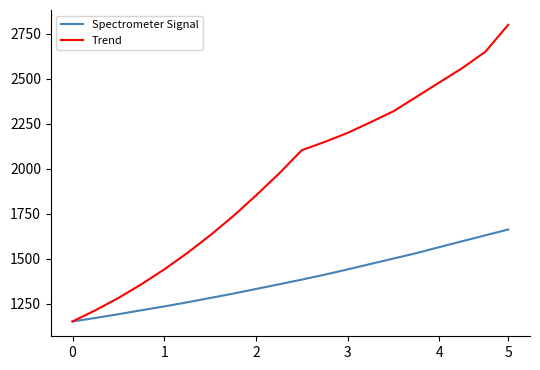

What is the minimum value for Trend?

1151.9